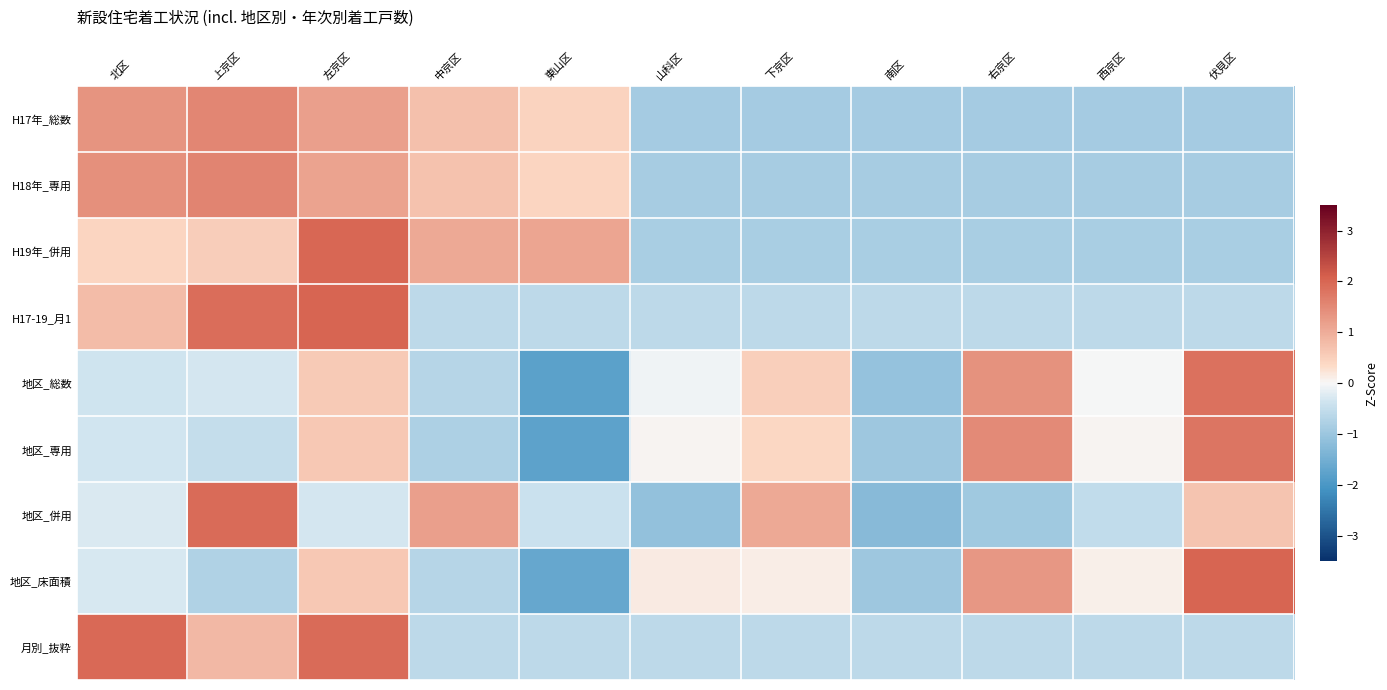

What is the total value across all series at 南区?

-8.0